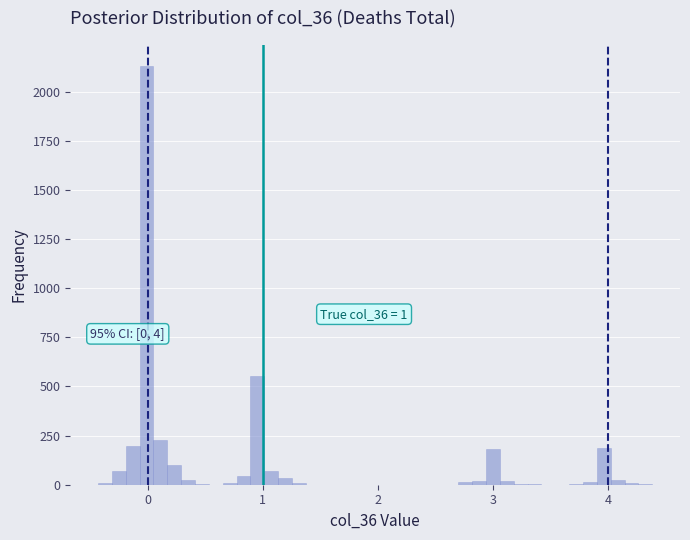

Read against the x-axis, roughly where is the centre of the tallest bar?

0.0